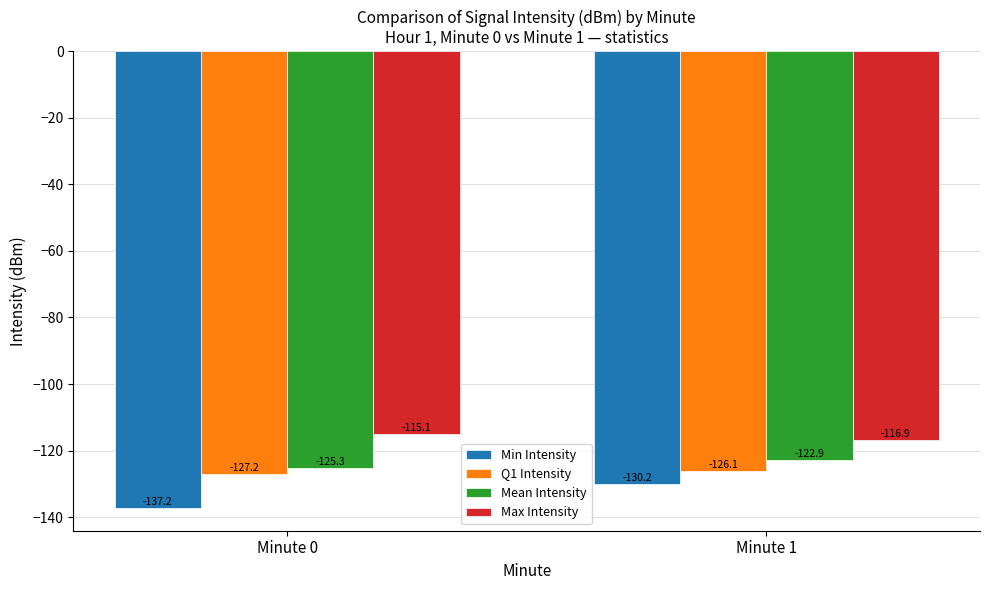

What is the difference between the Max Intensity values at Minute 0 and Minute 1?

1.8